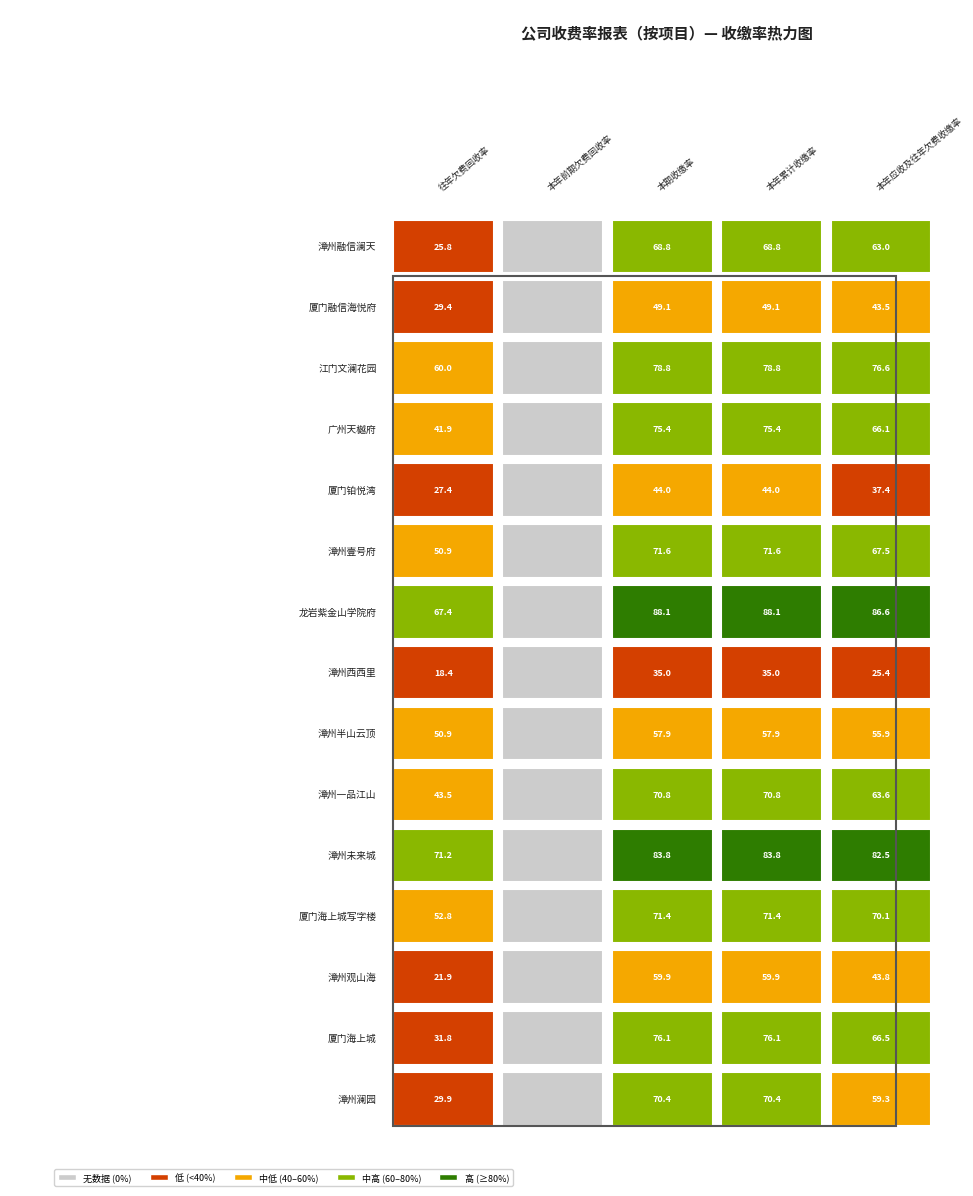

Reading right to left, list all the values displayed in this chart.

漳州融信澜天: 厦门铂悦湾=63.0	广州天樾府=68.8	江门文澜花园=68.8	厦门融信海悦府=0.0	漳州融信澜天=25.8
厦门融信海悦府: 厦门铂悦湾=43.5	广州天樾府=49.1	江门文澜花园=49.1	厦门融信海悦府=0.0	漳州融信澜天=29.4
江门文澜花园: 厦门铂悦湾=76.6	广州天樾府=78.8	江门文澜花园=78.8	厦门融信海悦府=0.0	漳州融信澜天=60.0
广州天樾府: 厦门铂悦湾=66.1	广州天樾府=75.4	江门文澜花园=75.4	厦门融信海悦府=0.0	漳州融信澜天=41.9
厦门铂悦湾: 厦门铂悦湾=37.4	广州天樾府=44.0	江门文澜花园=44.0	厦门融信海悦府=0.0	漳州融信澜天=27.4
漳州壹号府: 厦门铂悦湾=67.5	广州天樾府=71.6	江门文澜花园=71.6	厦门融信海悦府=0.0	漳州融信澜天=50.9
龙岩紫金山学院府: 厦门铂悦湾=86.6	广州天樾府=88.1	江门文澜花园=88.1	厦门融信海悦府=0.0	漳州融信澜天=67.4
漳州西西里: 厦门铂悦湾=25.4	广州天樾府=35.0	江门文澜花园=35.0	厦门融信海悦府=0.0	漳州融信澜天=18.4
漳州半山云顶: 厦门铂悦湾=55.9	广州天樾府=57.9	江门文澜花园=57.9	厦门融信海悦府=0.0	漳州融信澜天=50.9
漳州一品江山: 厦门铂悦湾=63.6	广州天樾府=70.8	江门文澜花园=70.8	厦门融信海悦府=0.0	漳州融信澜天=43.5
漳州未来城: 厦门铂悦湾=82.5	广州天樾府=83.8	江门文澜花园=83.8	厦门融信海悦府=0.0	漳州融信澜天=71.2
厦门海上城写字楼: 厦门铂悦湾=70.1	广州天樾府=71.4	江门文澜花园=71.4	厦门融信海悦府=0.0	漳州融信澜天=52.8
漳州观山海: 厦门铂悦湾=43.8	广州天樾府=59.9	江门文澜花园=59.9	厦门融信海悦府=0.0	漳州融信澜天=21.9
厦门海上城: 厦门铂悦湾=66.5	广州天樾府=76.1	江门文澜花园=76.1	厦门融信海悦府=0.0	漳州融信澜天=31.8
漳州澜园: 厦门铂悦湾=59.3	广州天樾府=70.4	江门文澜花园=70.4	厦门融信海悦府=0.0	漳州融信澜天=29.9